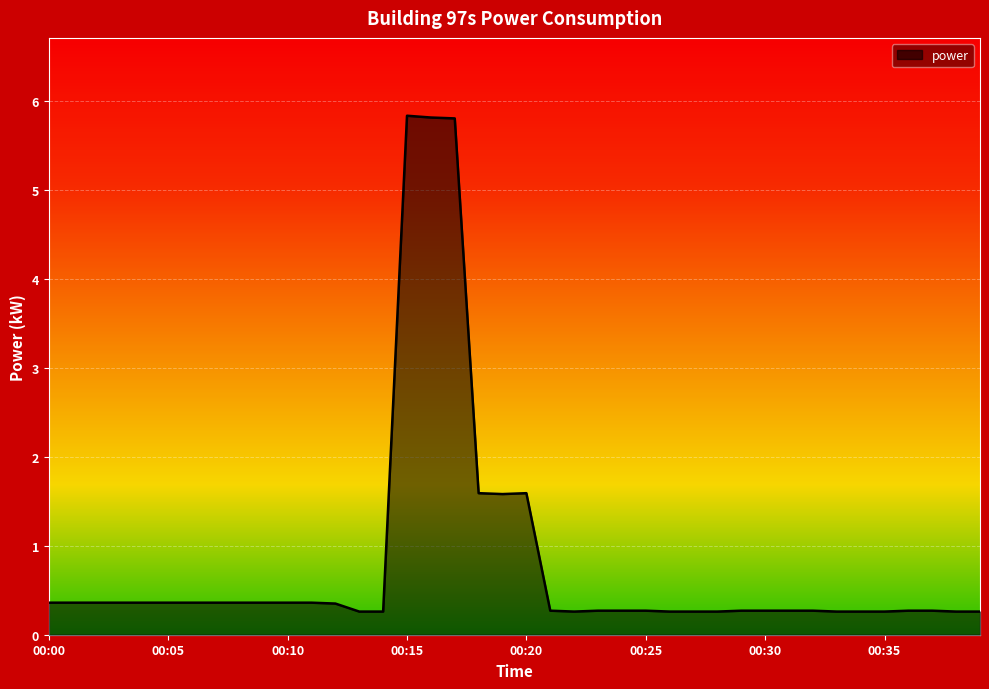

What is the minimum value shown in the chart?

0.3